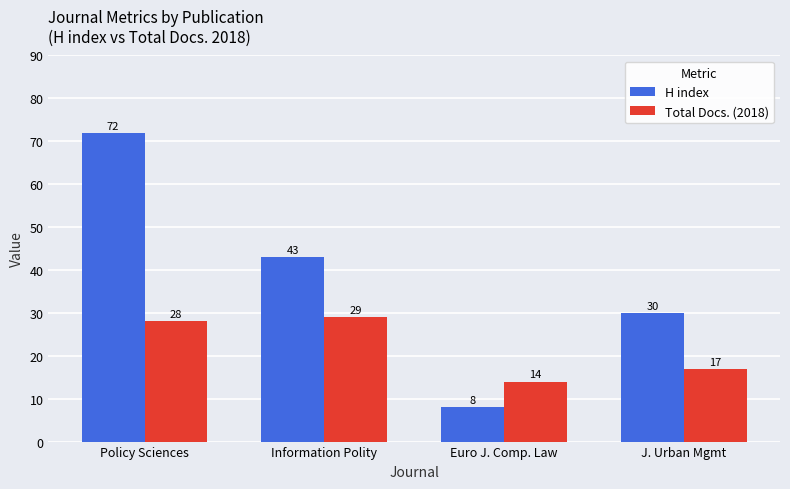

What is the difference between the maximum and second lowest values in the H index series?

42